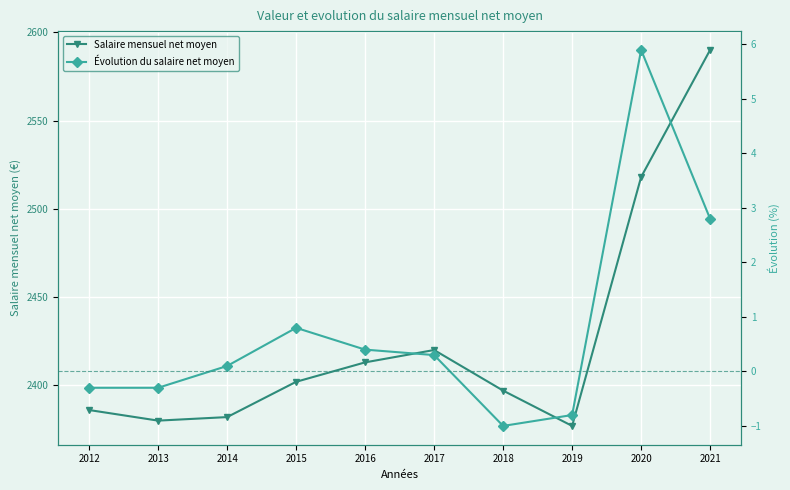

Which category has the highest value across all series?

2021